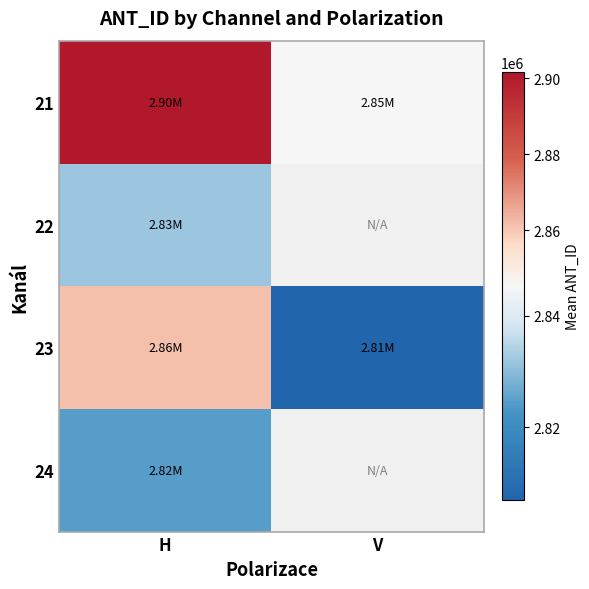

The value of 21 at H is 1391731.2. True or false?

False